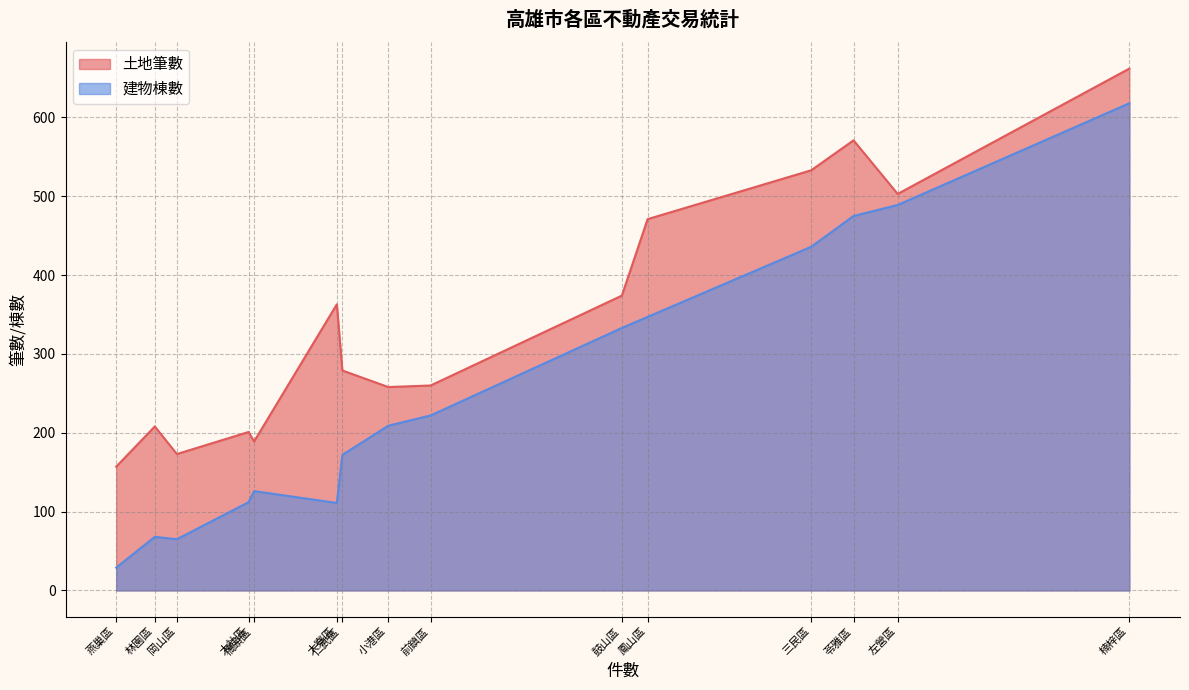

List the series in order of their overall mean, lowest first.

建物棟數, 土地筆數